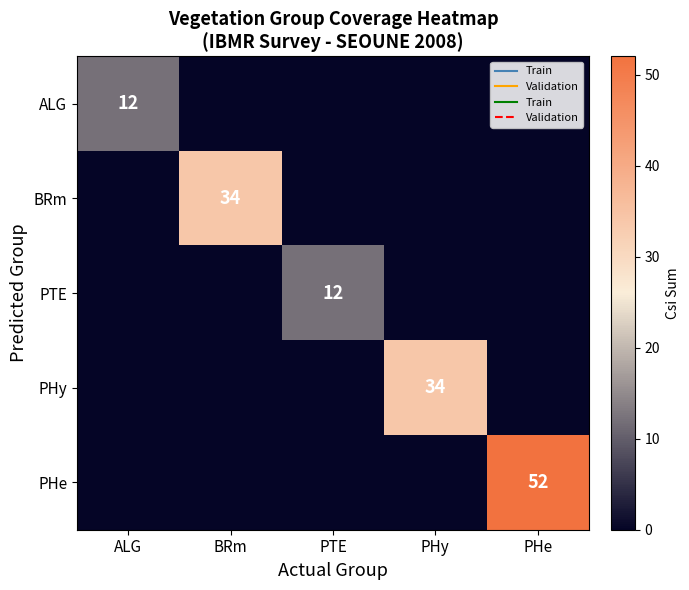

What is the spread (max minus min) of values at BRm?

34